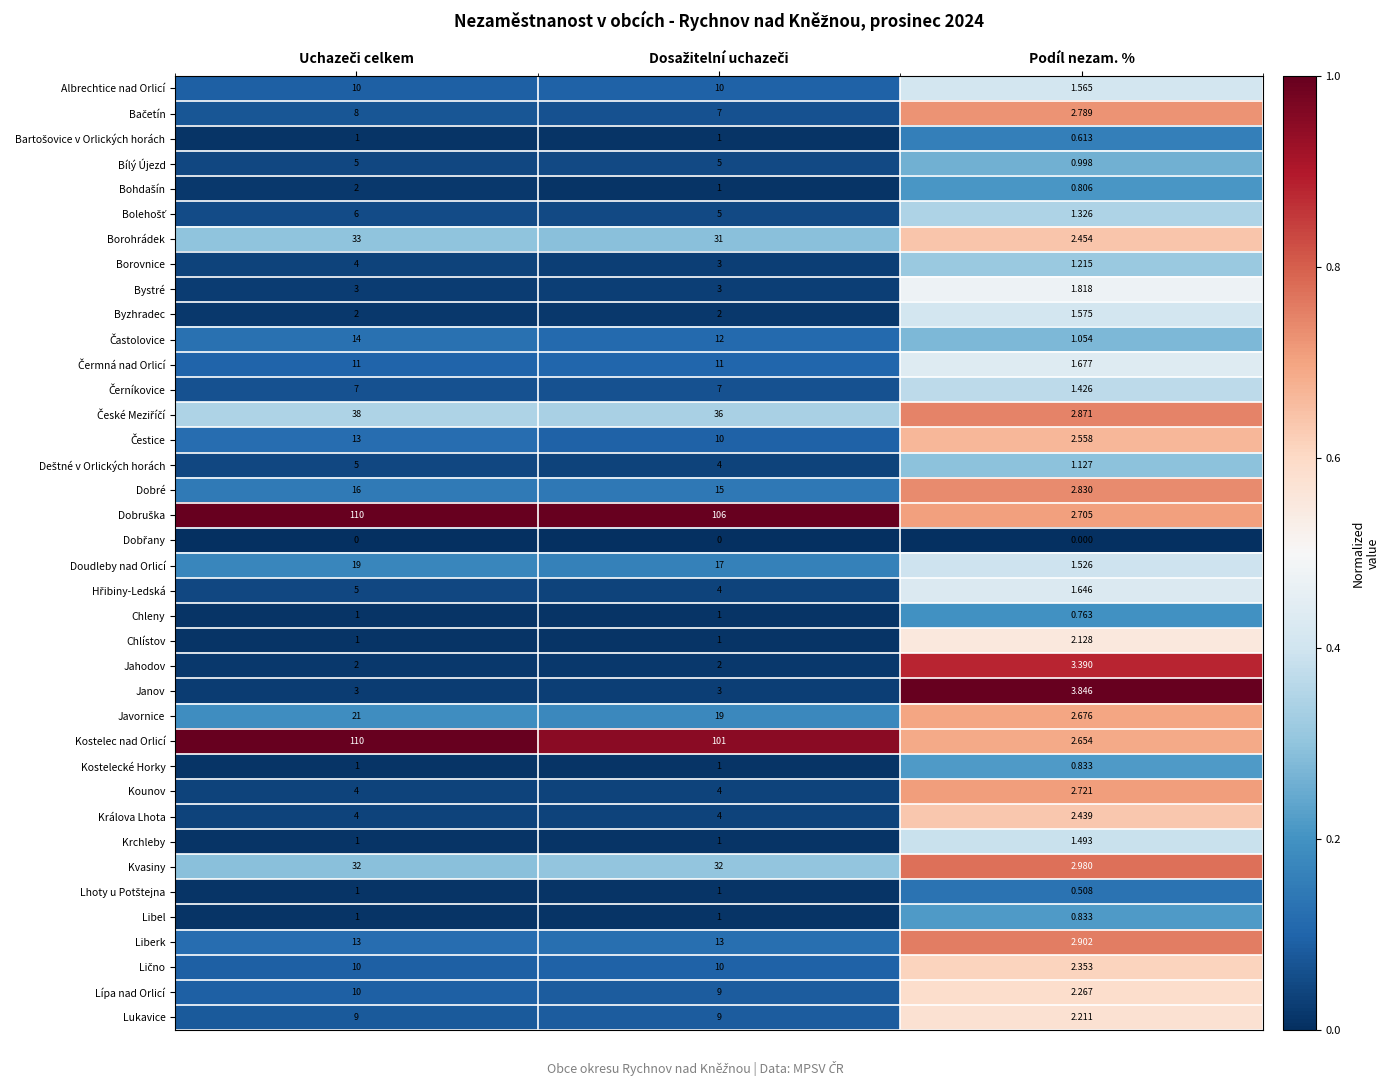

At how many categories does at least one series exceed 0?

3